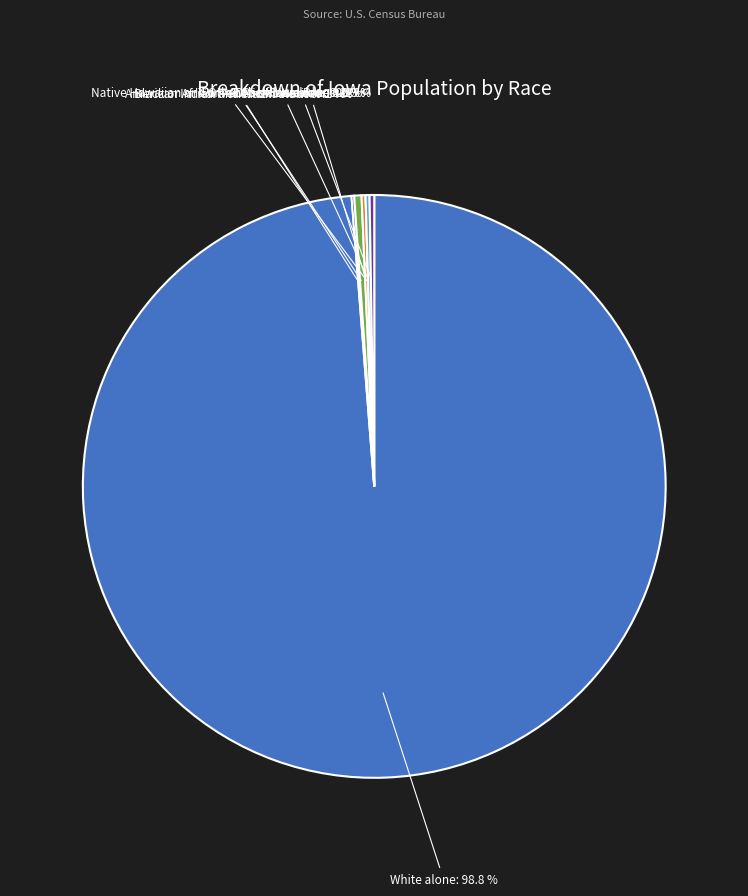

Is White alone the majority of the pie?

Yes